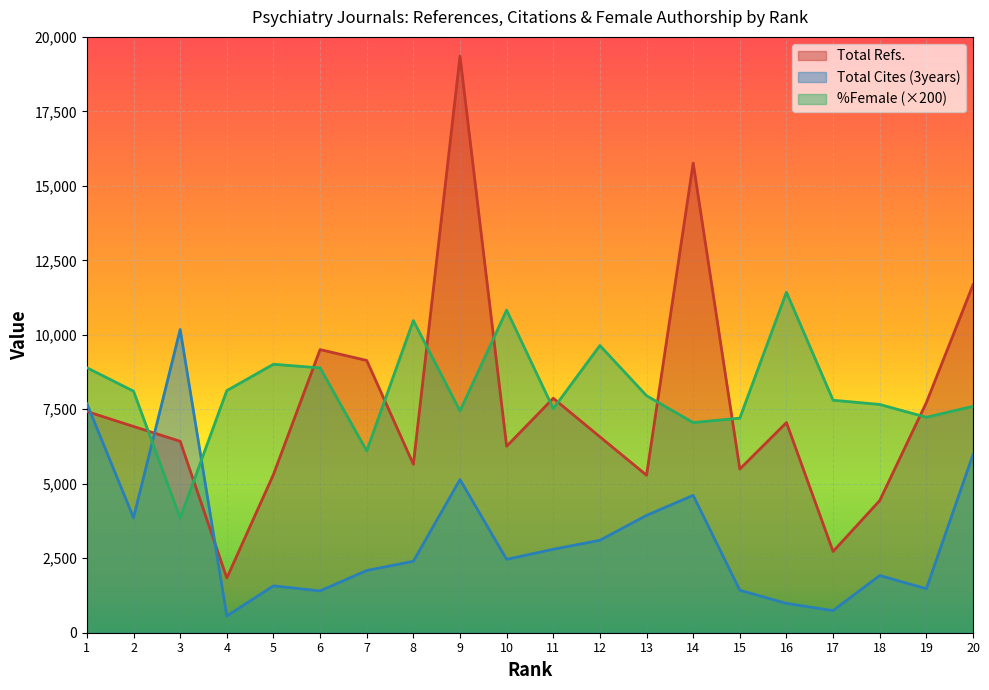

Reading left to right, what are all the values shown in this chart?

Total Refs.: 7426.0	6923.0	6426.0	1836.0	5310.0	9504.0	9139.0	5654.0	19353.0	6259.0	7870.0	6576.0	5287.0	15765.0	5494.0	7054.0	2727.0	4436.0	7725.0	11677.0
Total Cites (3years): 7688.0	3859.0	10178.0	562.0	1573.0	1403.0	2089.0	2398.0	5141.0	2463.0	2802.0	3103.0	3939.0	4611.0	1426.0	984.0	742.0	1921.0	1476.0	5978.0
%Female: 8894.0	8108.0	3848.0	8126.0	9012.0	8888.0	6104.0	10478.0	7446.0	10828.0	7522.0	9640.0	7956.0	7054.0	7204.0	11428.0	7804.0	7662.0	7232.0	7600.0